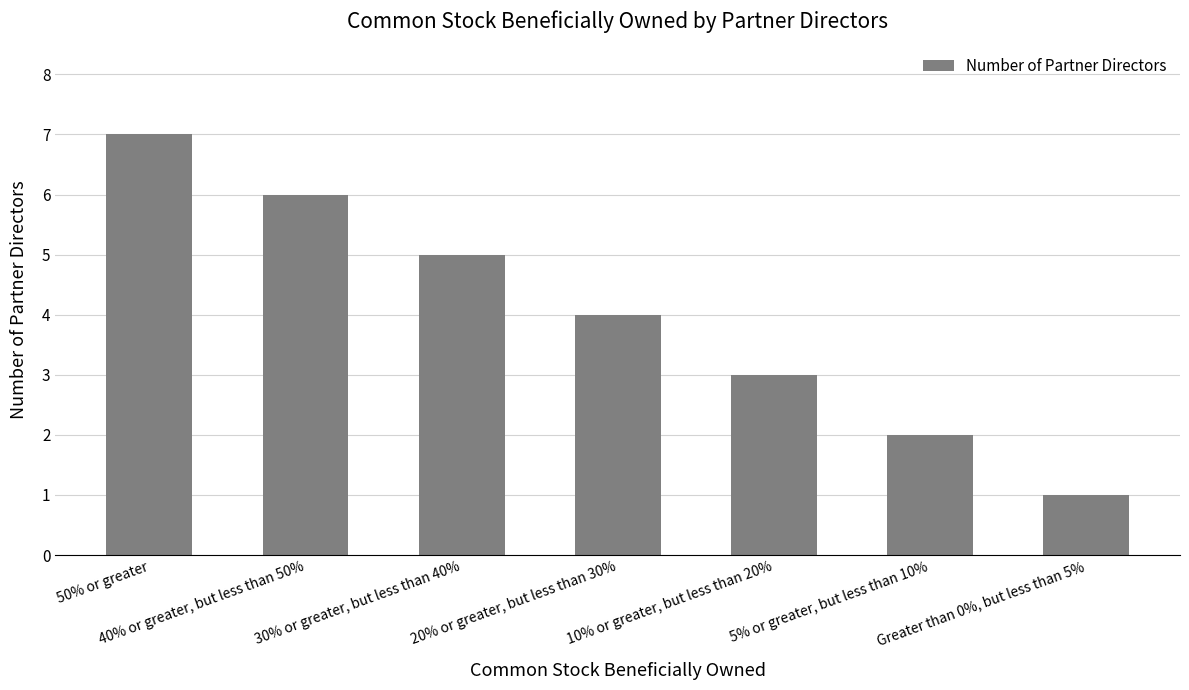

What is the maximum value shown in the chart?

7